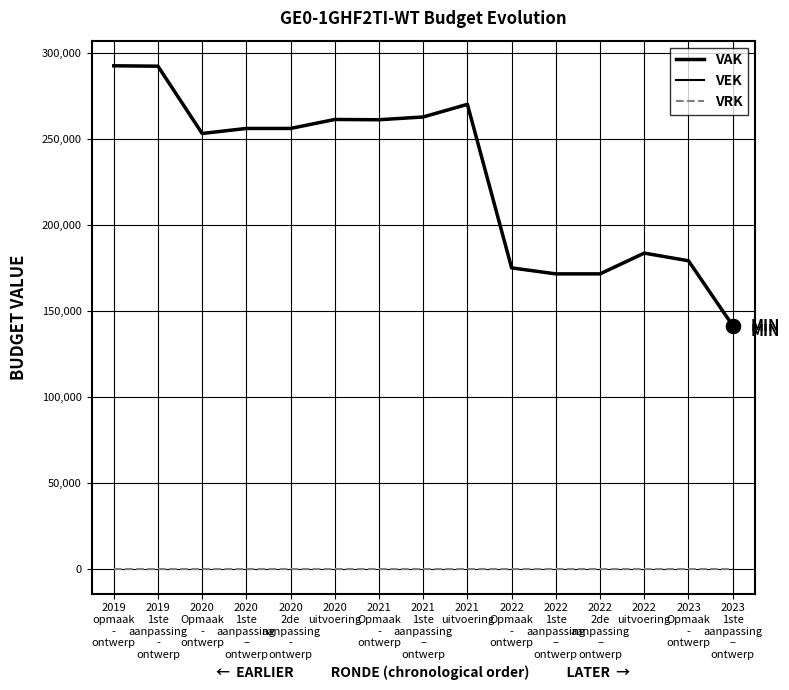

Does the chart have visible grid lines?

Yes